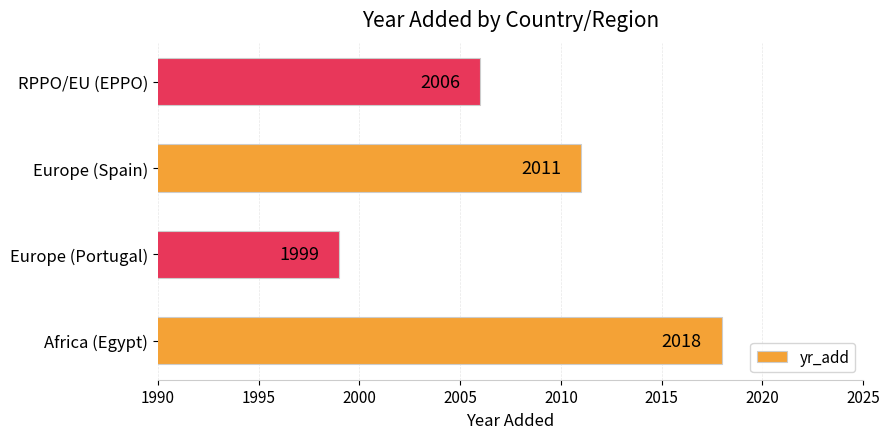

What is the sum of all values?

8034